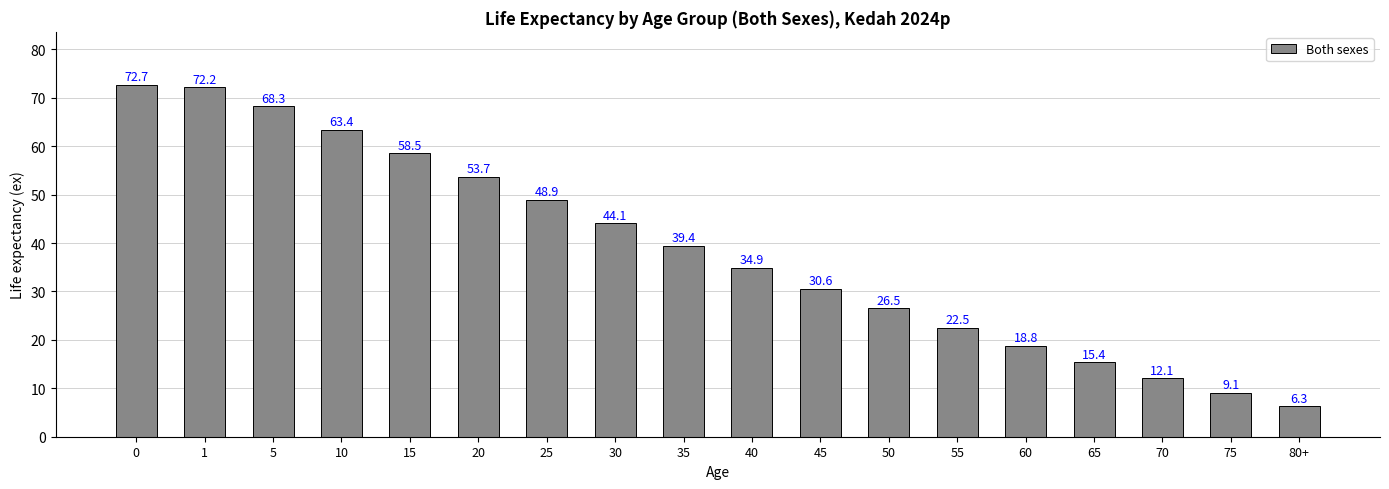

The chart shows a value of 12.1 at 70. True or false?

True